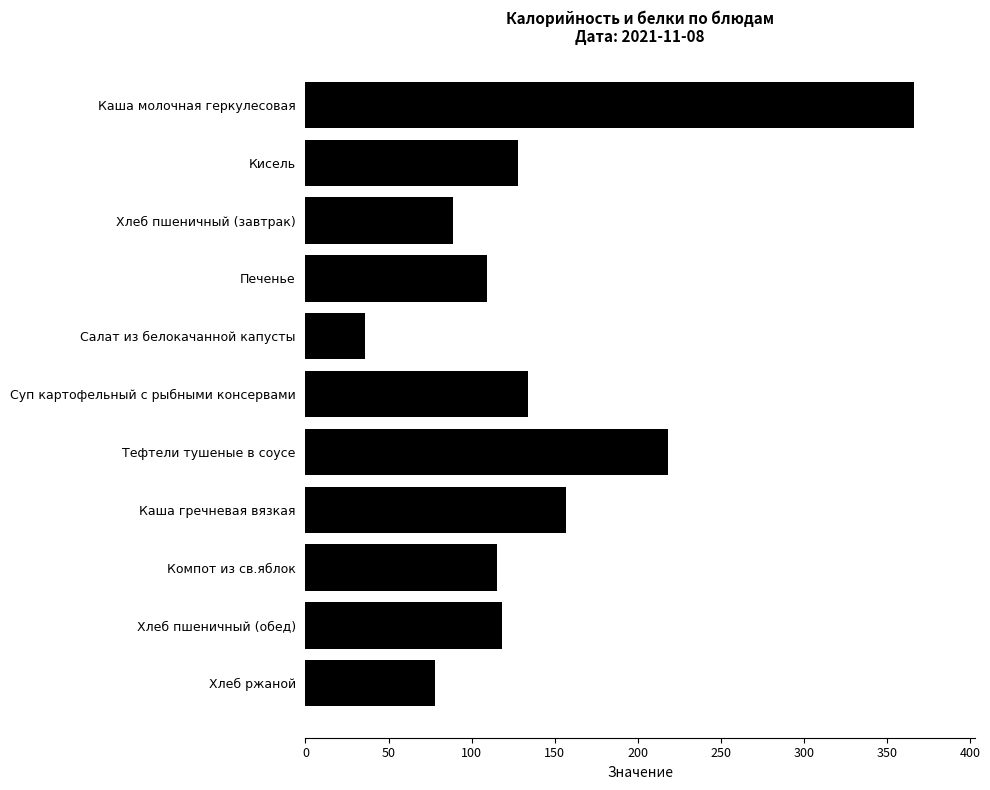

What is the value of the 11th bar from the top?

78